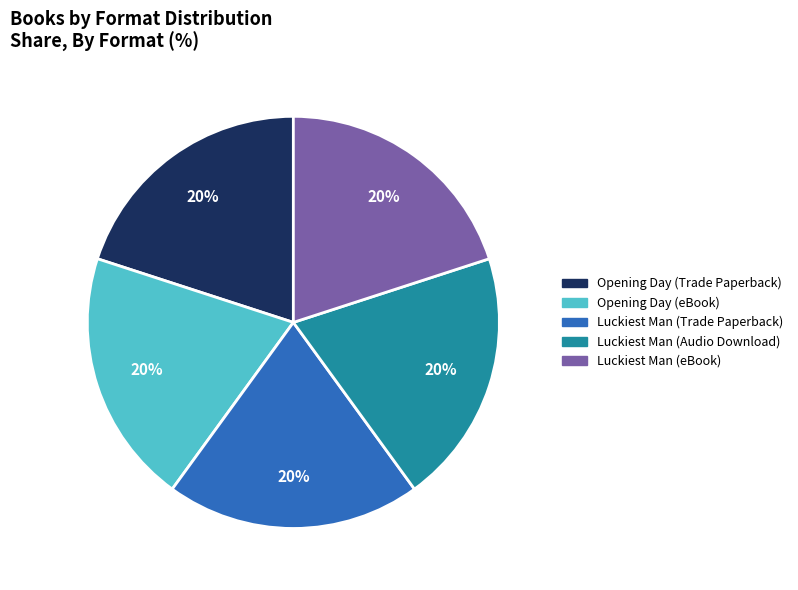

Approximately how many times larger is the value at Opening Day (Trade Paperback) compared to Luckiest Man (eBook)?

1.0